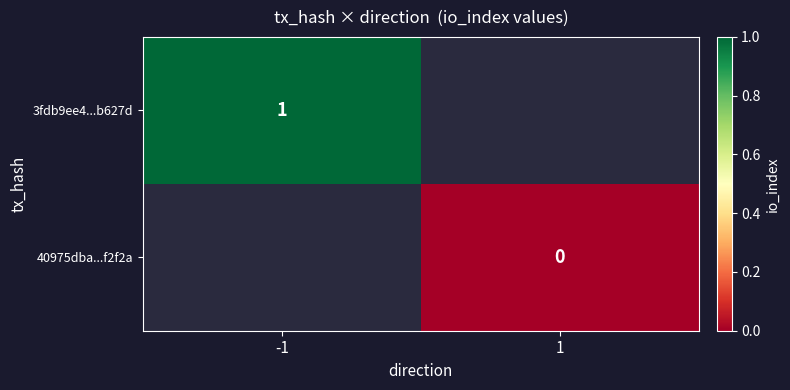

Is the value of 40975dba...f2f2a at 1 greater than the value of 3fdb9ee4...b627d at -1?

No